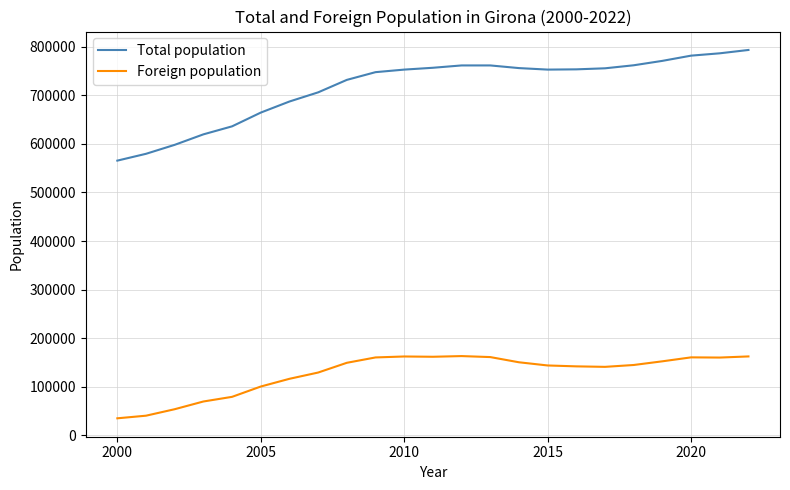

What is the difference between the maximum and minimum values in the Foreign population series?

128135